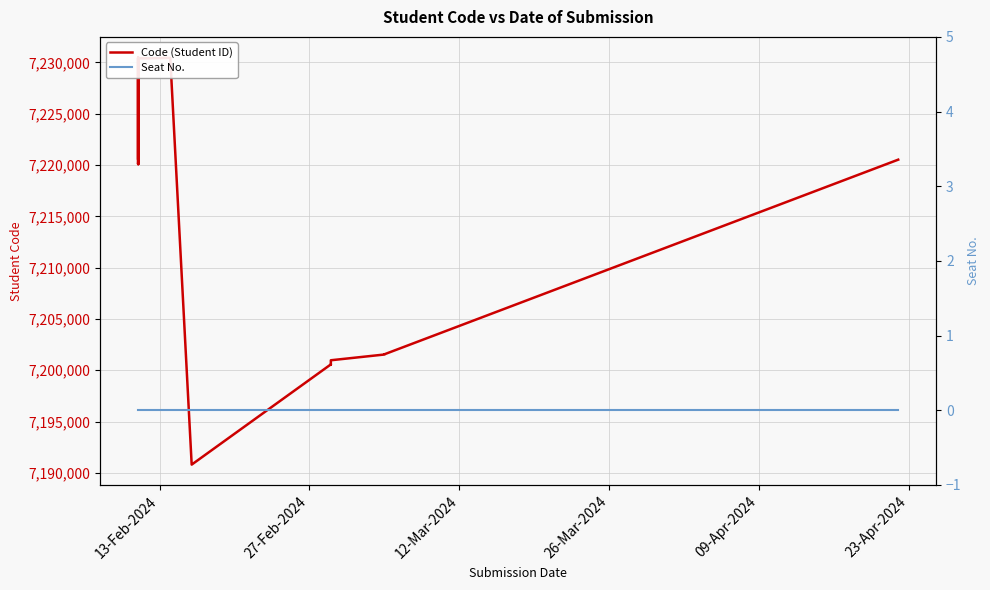

True or false: Seat No. and Code (Student ID) intersect in this chart.

False